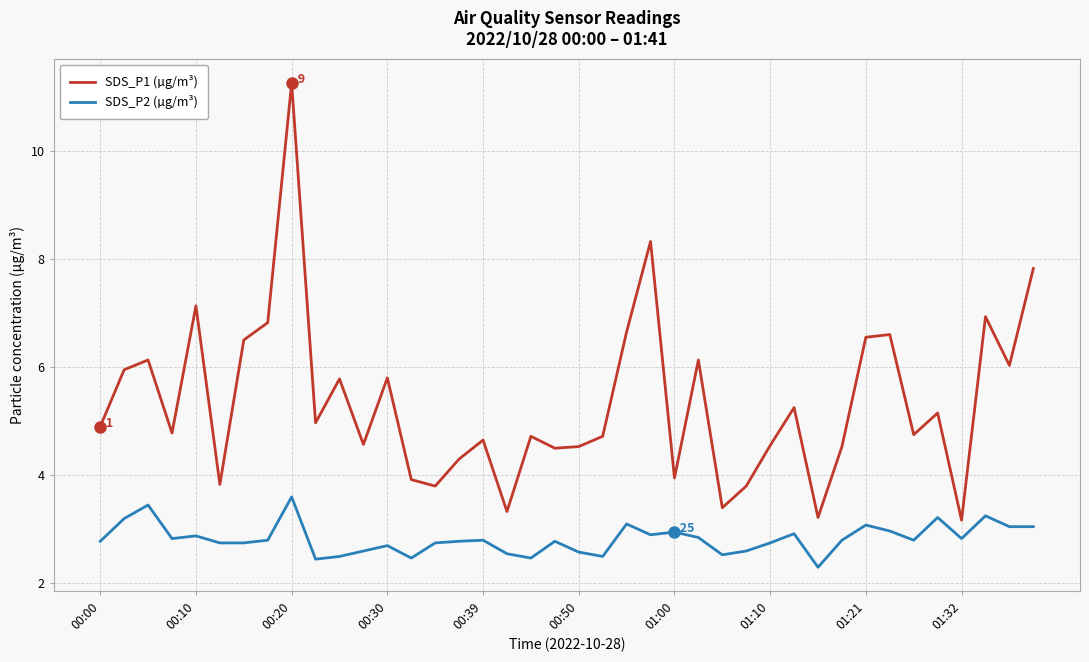

True or false: SDS_P2 (µg/m³) and SDS_P1 (µg/m³) cross at least once.

False